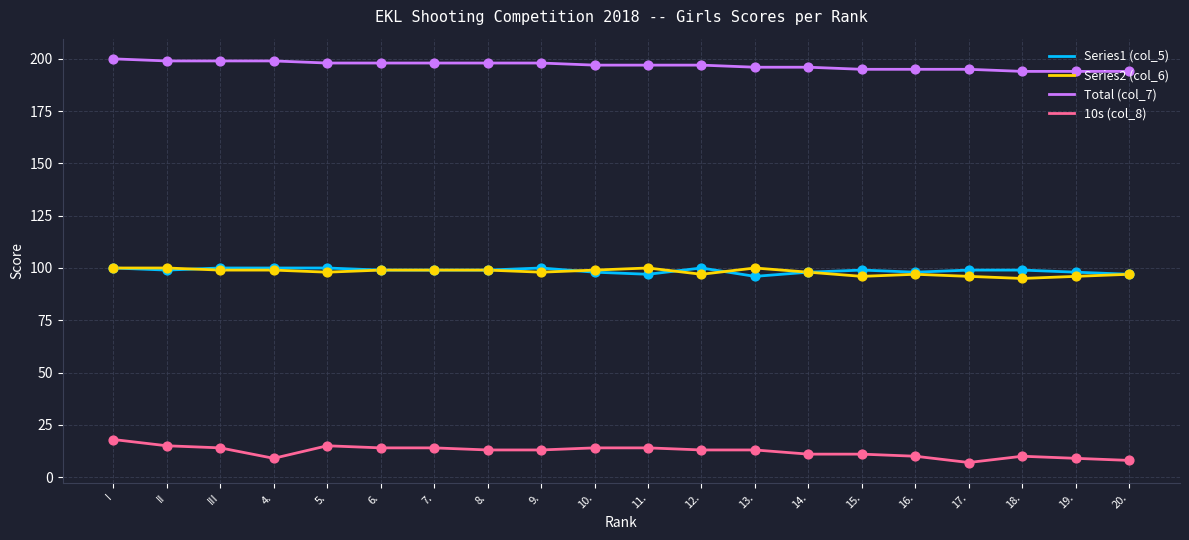

What are all the series names shown in the legend?

Series1 (col_5), Series2 (col_6), Total (col_7), 10s (col_8)